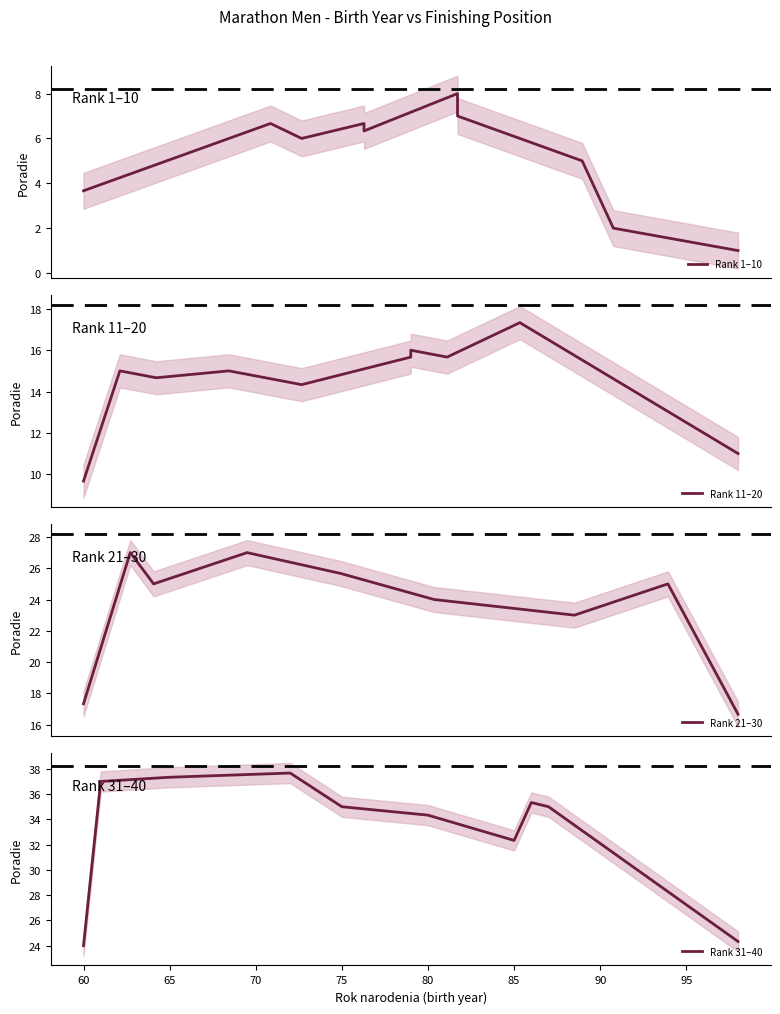

True or false: Rank 31–40 and Rank 21–30 cross at least once.

False